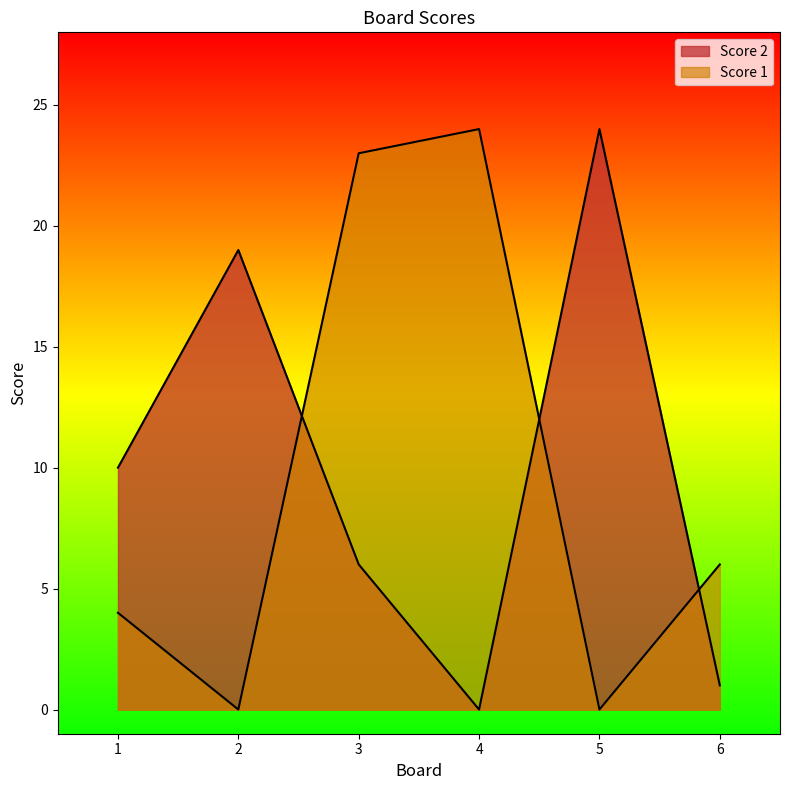

Count the number of categories in the chart.

6